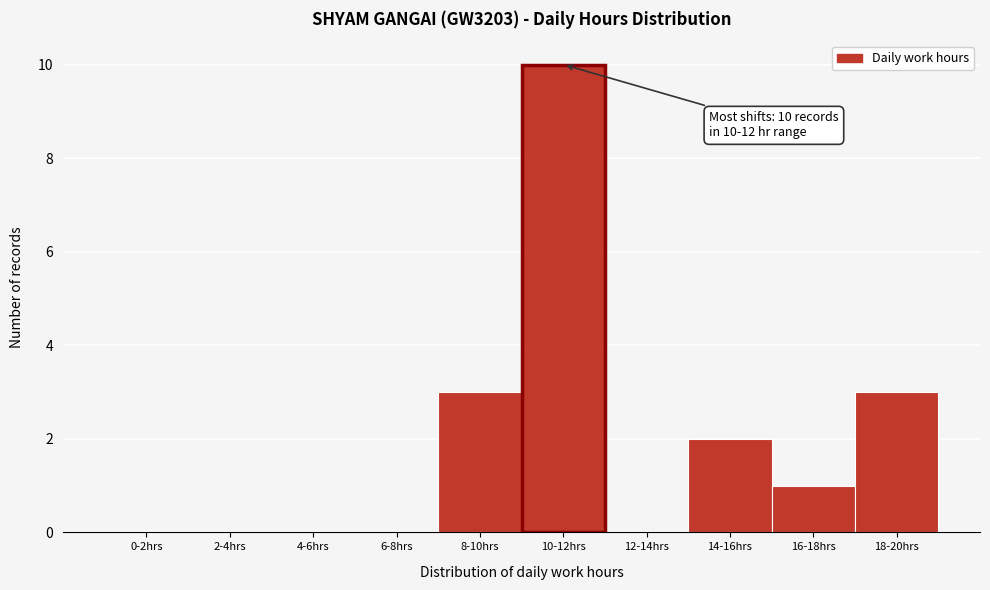

Reading left to right, extract all data points from this chart.

0-2hrs=0	2-4hrs=0	4-6hrs=0	6-8hrs=0	8-10hrs=3	10-12hrs=10	12-14hrs=0	14-16hrs=2	16-18hrs=1	18-20hrs=3